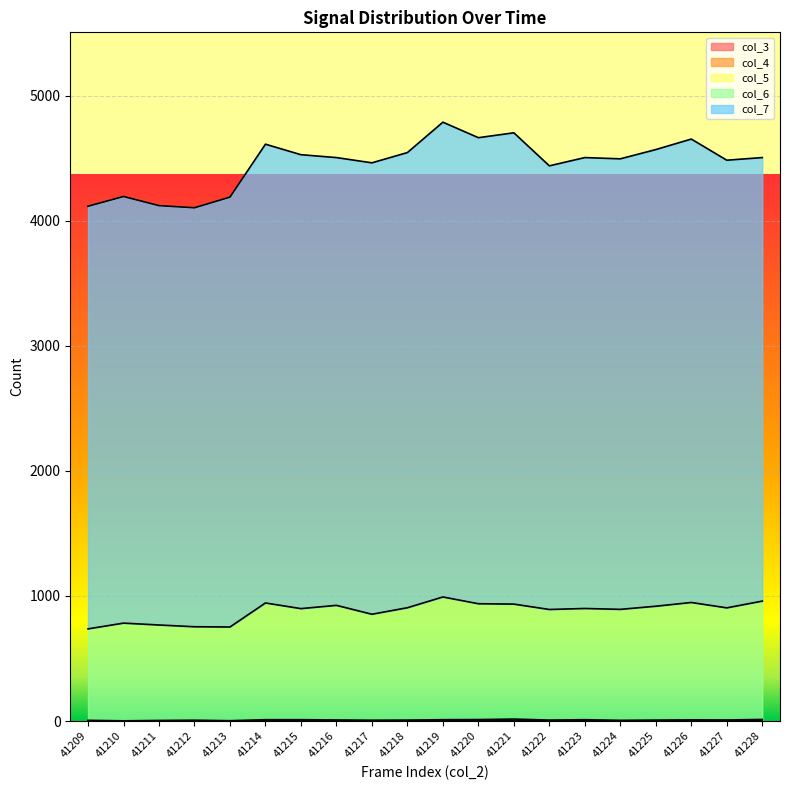

At which category does col_6 reach its first local peak?

41210